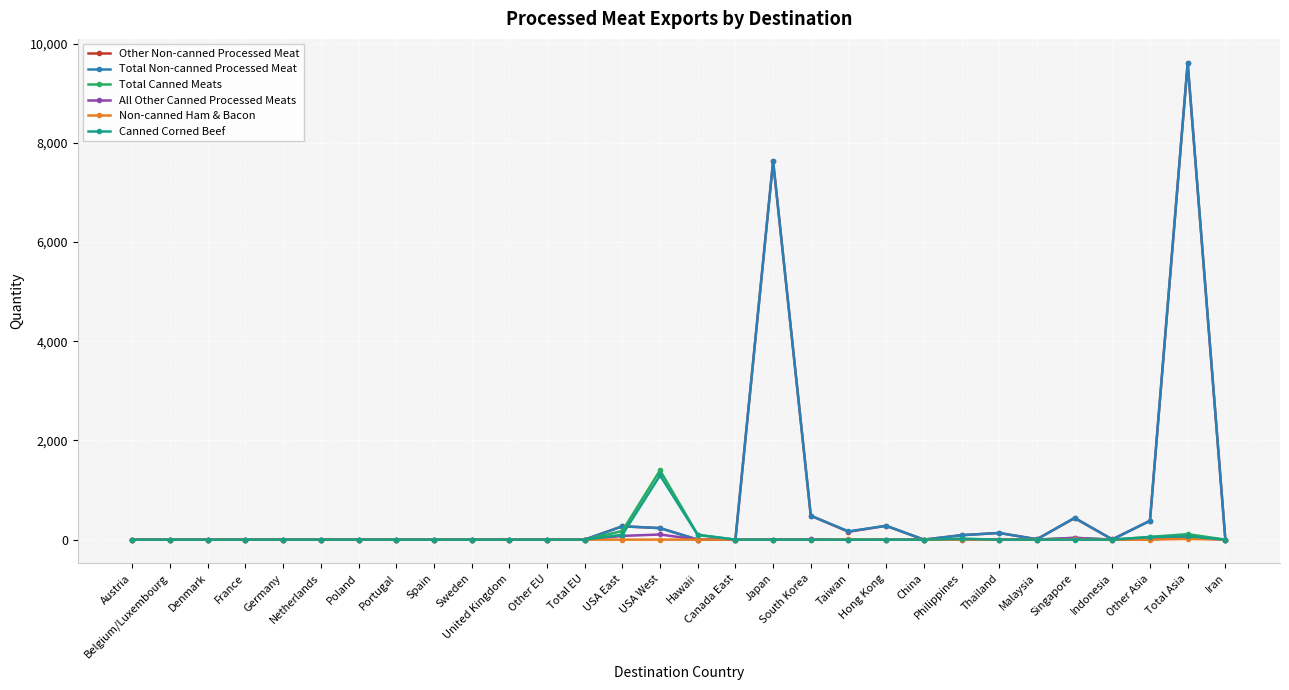

The Non-canned Ham & Bacon series shows 0.0 at Austria. True or false?

True